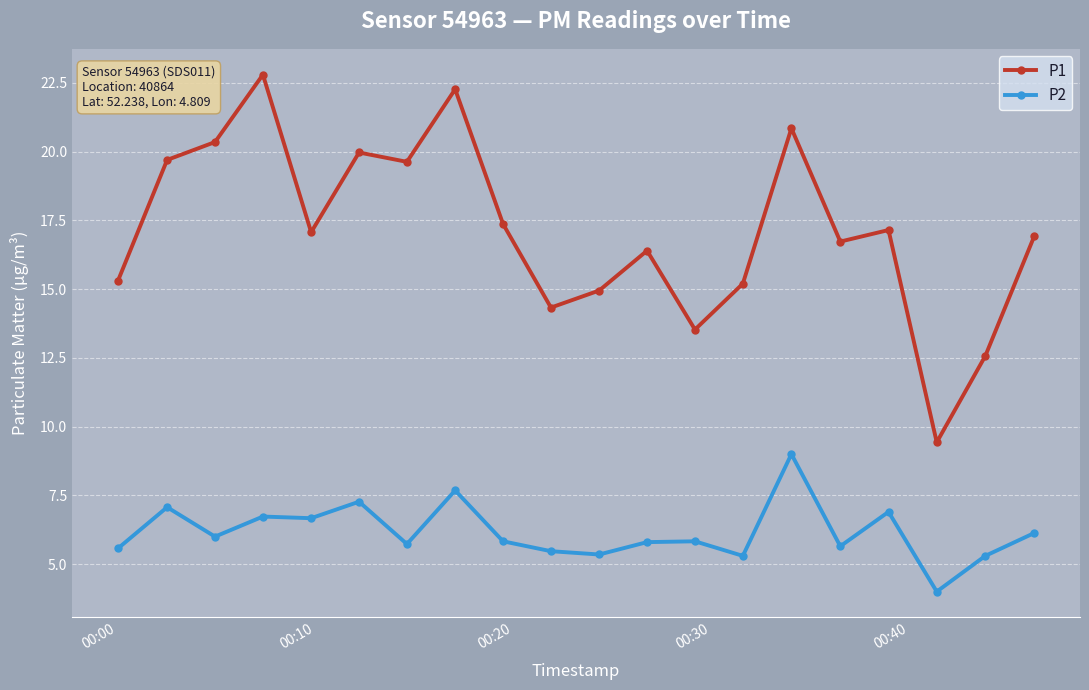

What is the value of the P2 point at the 2nd from the left?

7.1